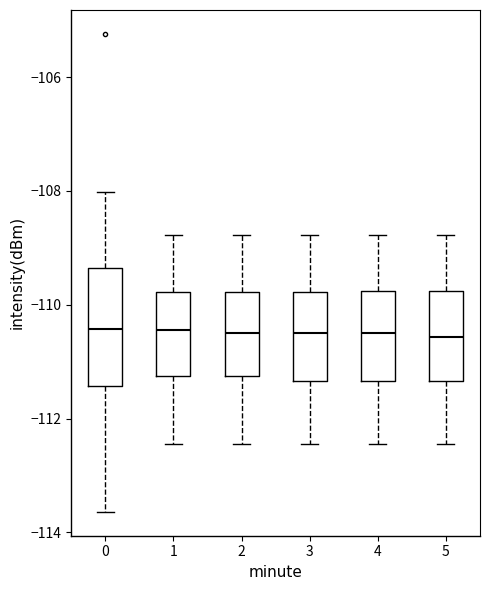

Reading left to right, read every box against the y-axis: the position of its median line, the range the box covers, and the ends of its whiskers. The values are not printed on the chart, so give them approximately, as read against the axis.

0: median -110.4, box -111.4 to -109.4, whiskers -113.6 to -108.0
1: median -110.4, box -111.2 to -109.8, whiskers -112.4 to -108.8
2: median -110.6, box -111.2 to -109.8, whiskers -112.4 to -108.8
3: median -110.6, box -111.4 to -109.8, whiskers -112.4 to -108.8
4: median -110.6, box -111.4 to -109.8, whiskers -112.4 to -108.8
5: median -110.6, box -111.4 to -109.8, whiskers -112.4 to -108.8